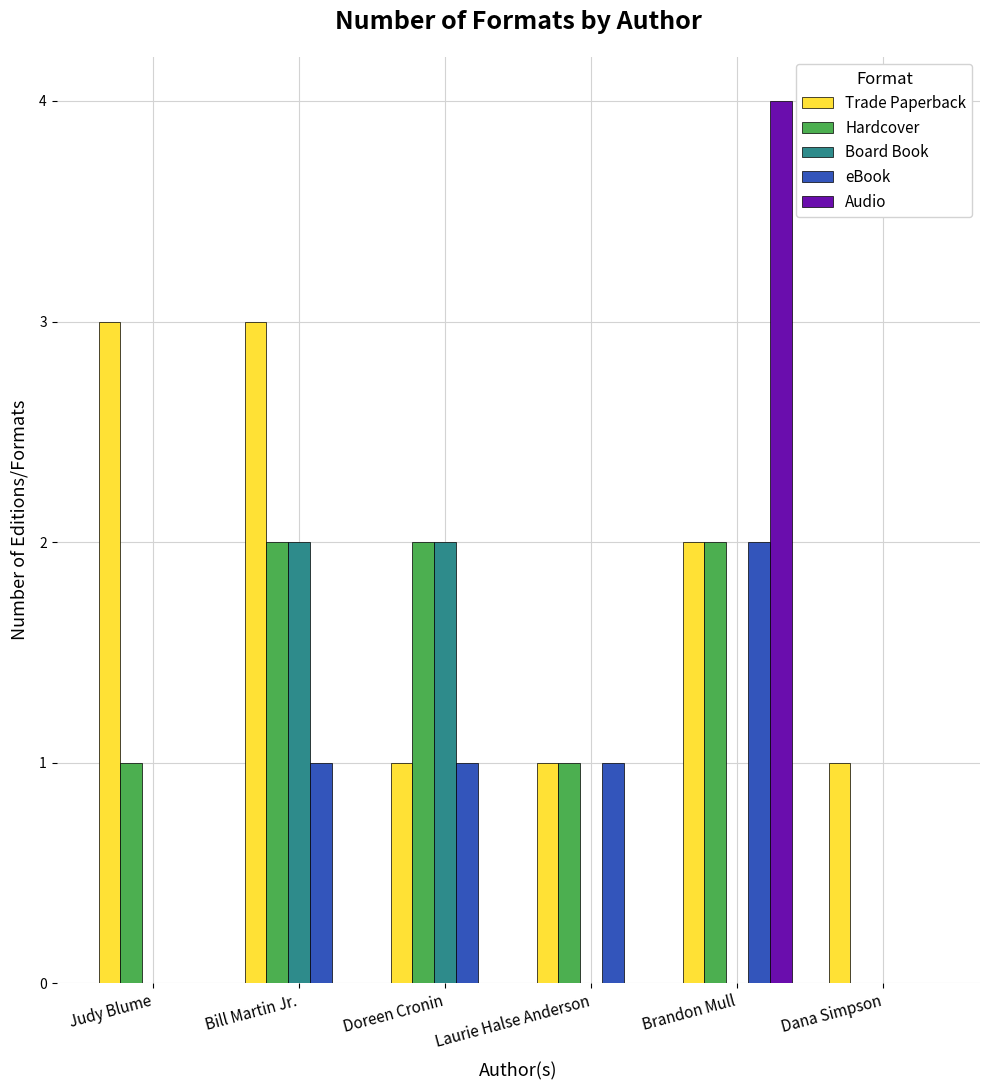

Which category has the highest value across all series?

Brandon Mull